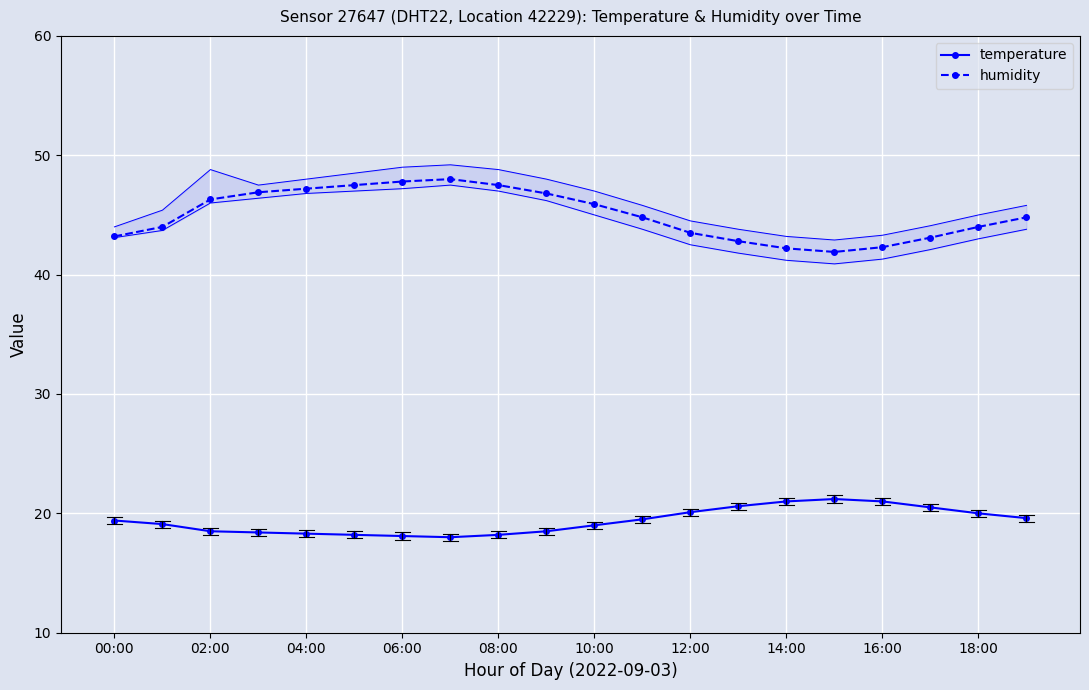

True or false: humidity and temperature intersect in this chart.

False